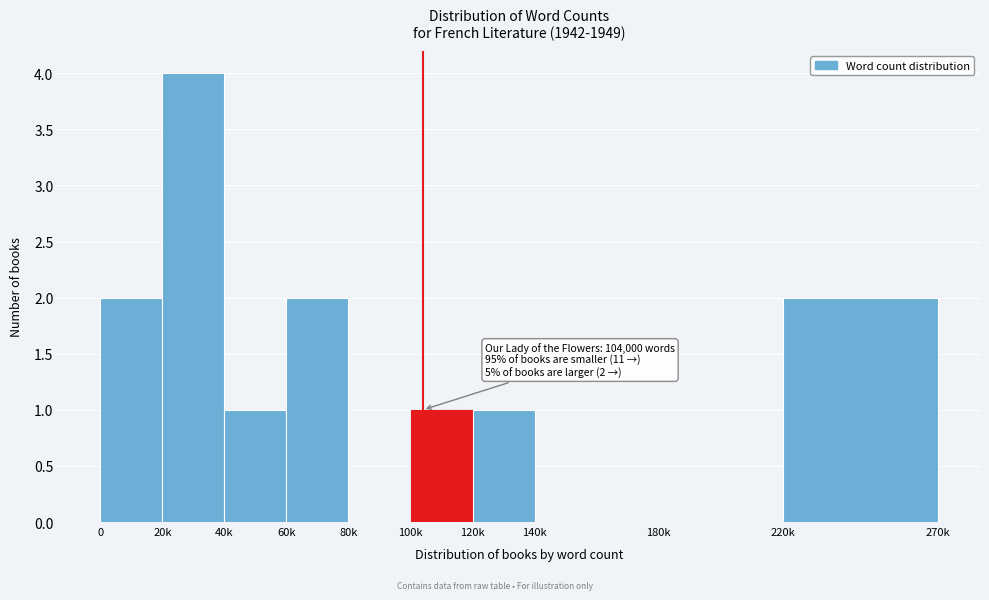

Reading left to right, what are all the values shown in this chart?

0=2	20k=4	40k=1	60k=2	80k=0	100k=1	120k=1	140k=0	180k=0	220k=2